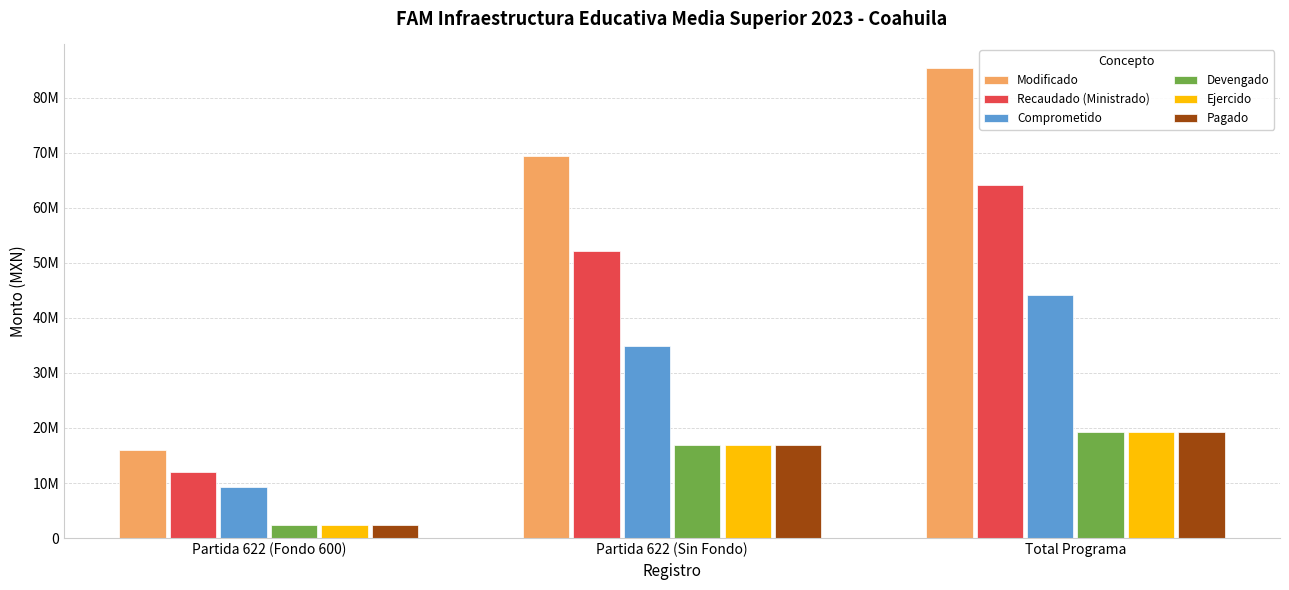

Does the chart contain stacked bars?

No